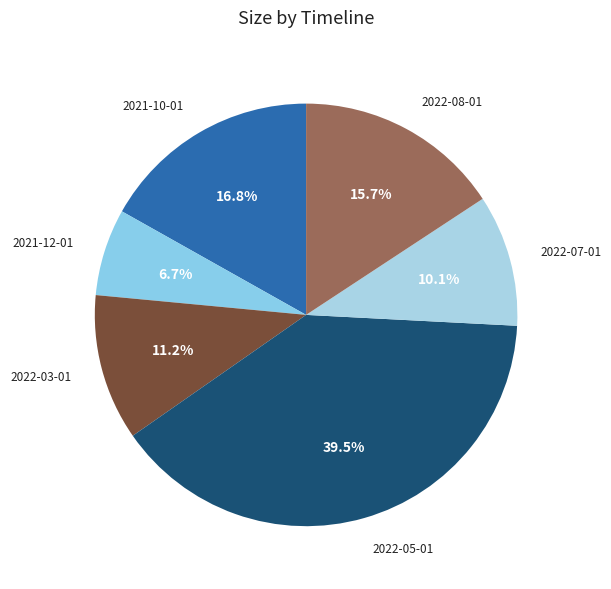

What percentage is the 2021-12-01 slice, to the nearest percent?

7%